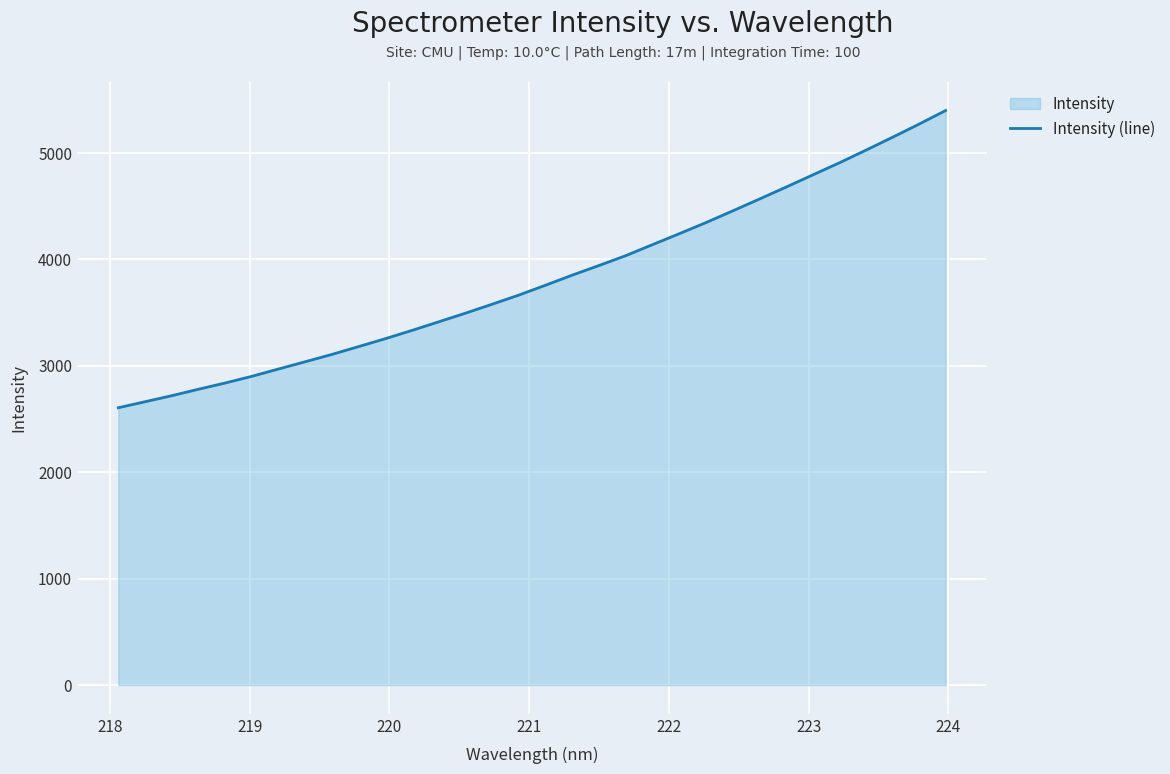

What is the difference between the maximum and minimum values?

2791.9